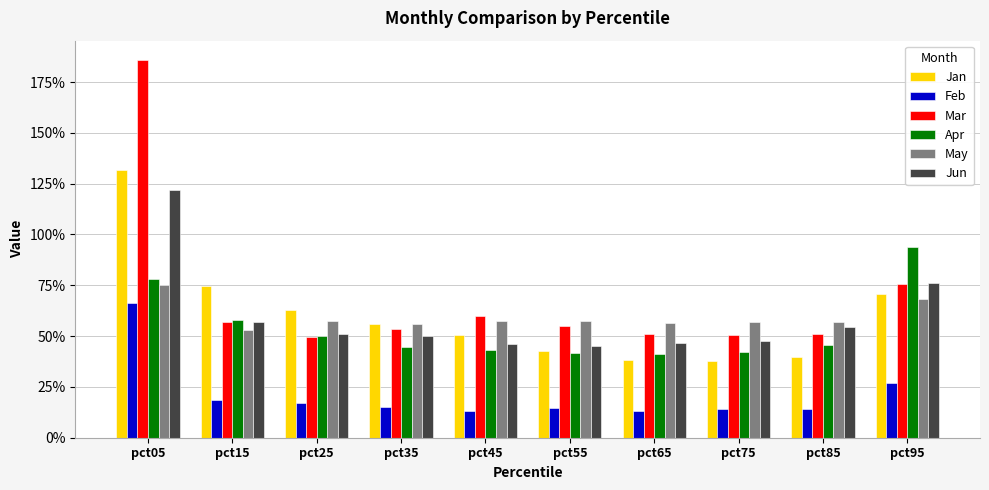

Rank the series at pct85 from lowest to highest value.

Feb, Jan, Apr, Mar, Jun, May